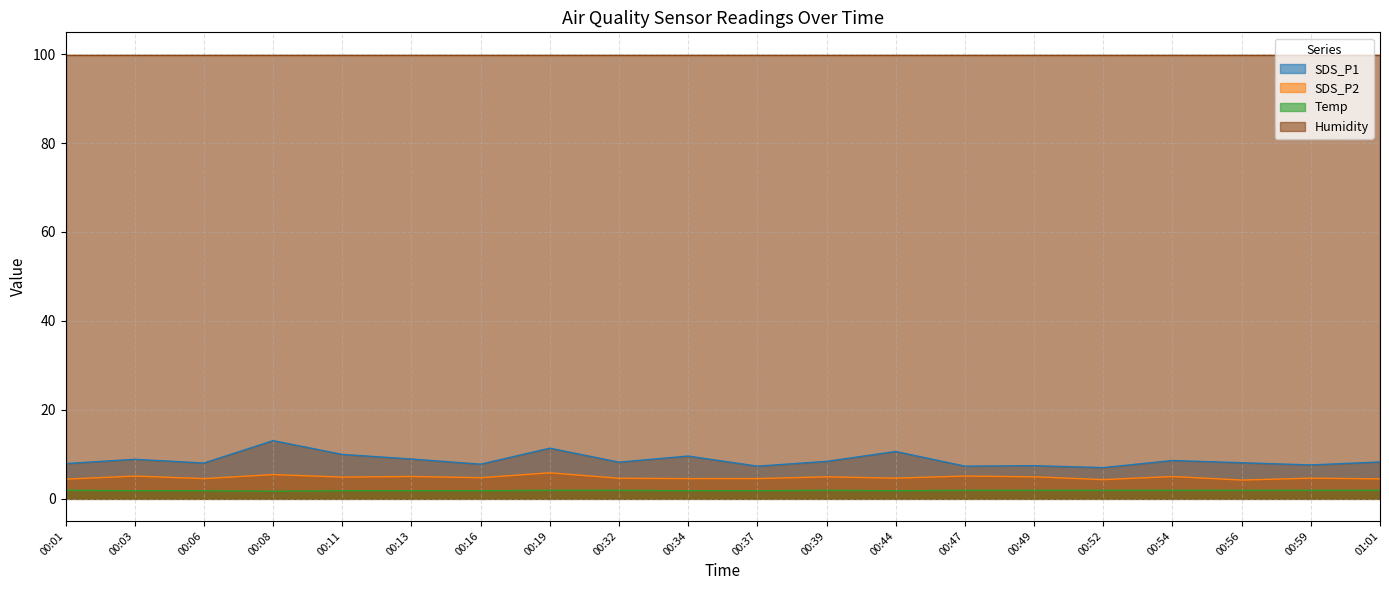

The SDS_P1 series shows 7.4 at 00:49. True or false?

True